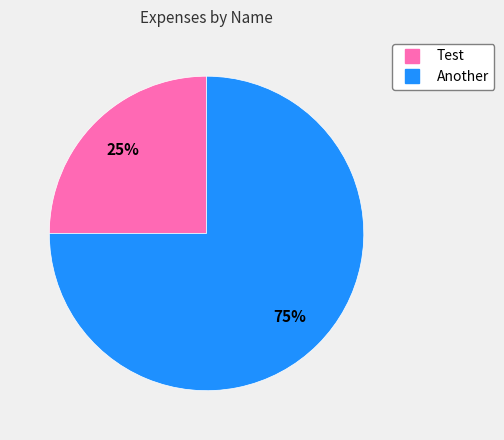

How many slices are in this pie chart?

2